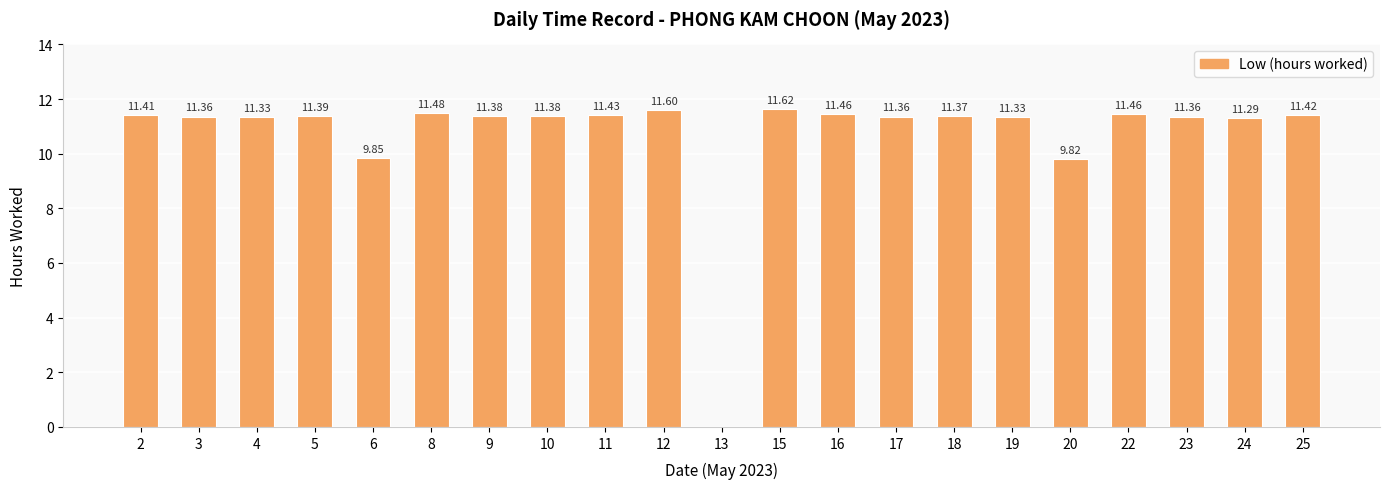

What is the approximate value at 24?

11.3